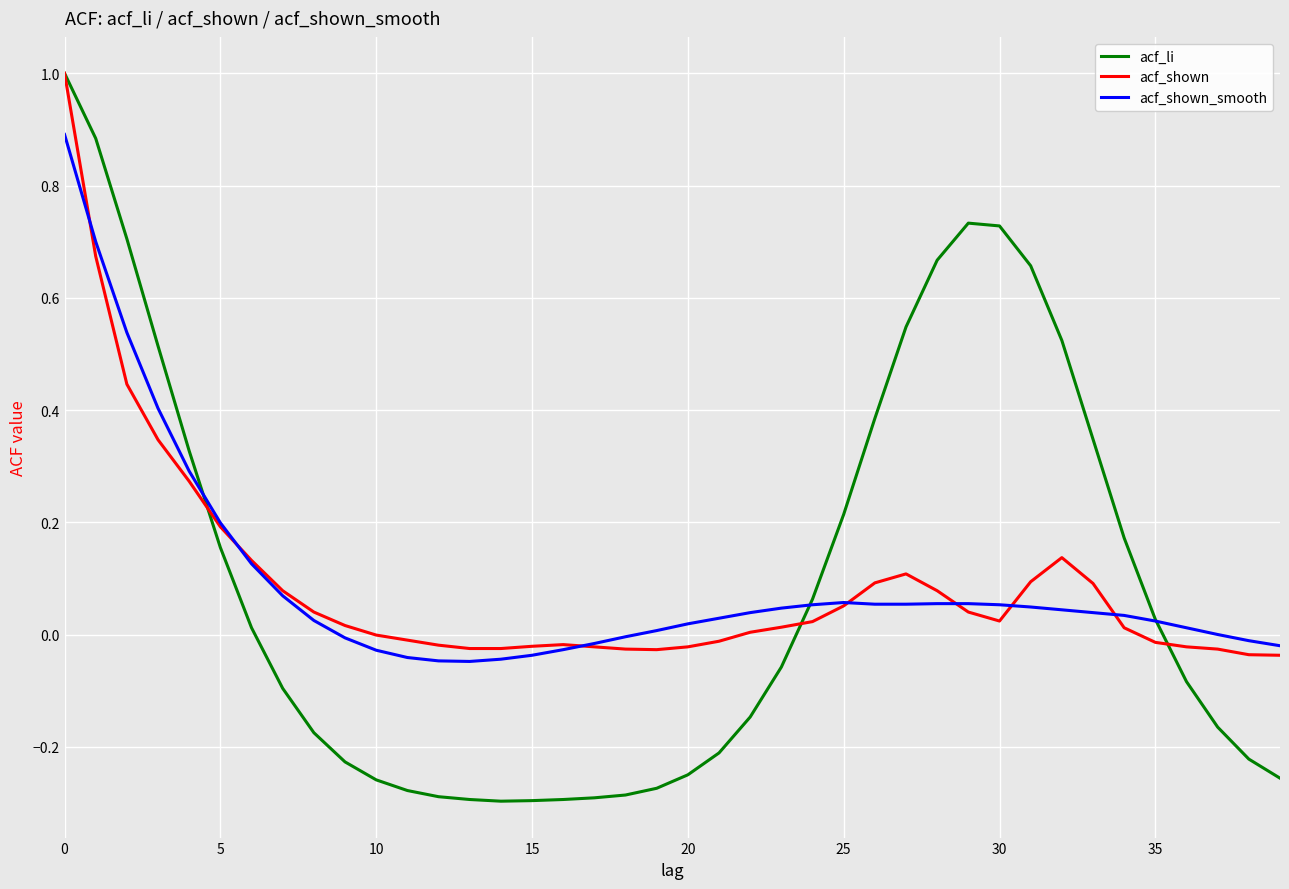

In acf_li, how many points are lower than both neighbors (excluding endpoints)?

1